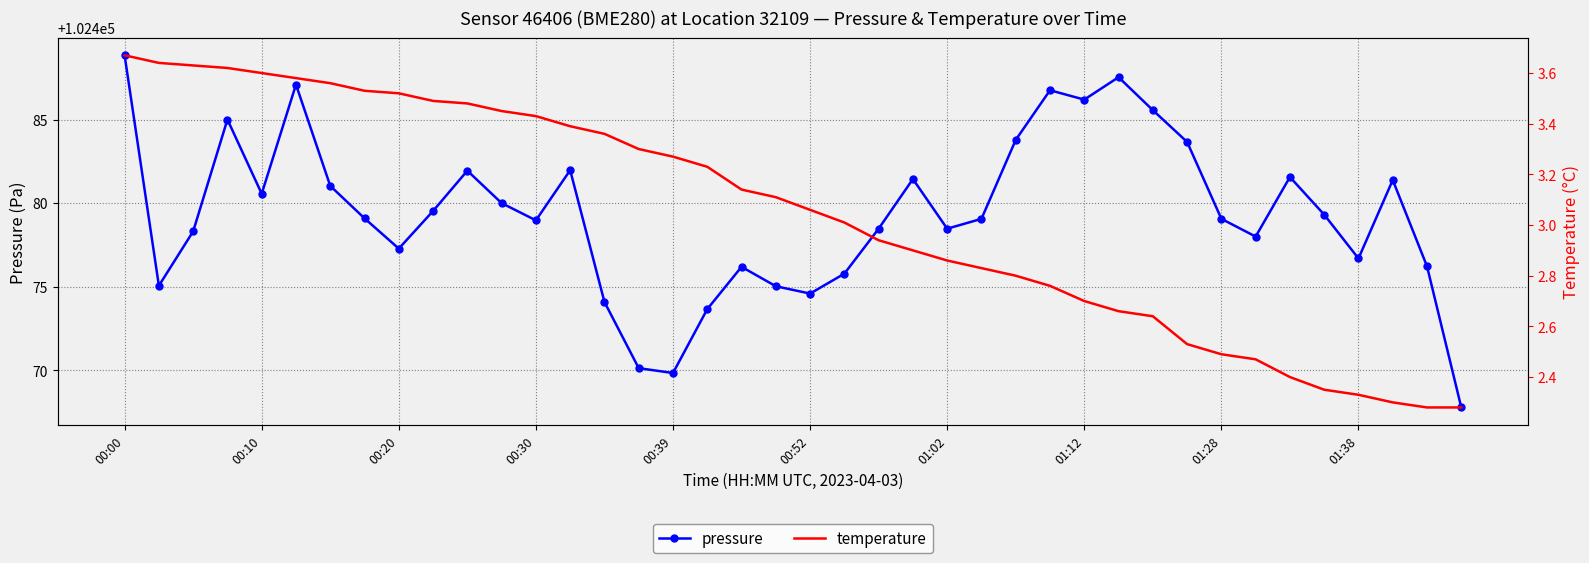

In pressure, how many points are higher than both neighbors (excluding endpoints)?

10